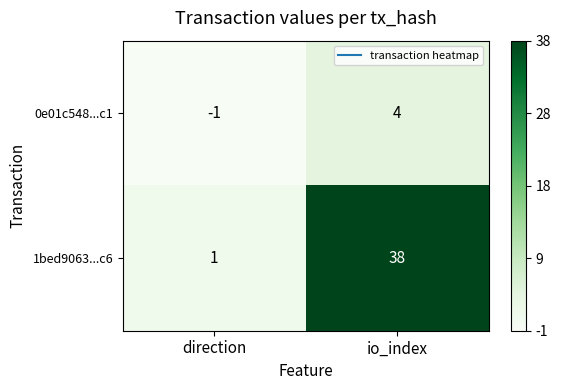

Which series has the largest range (max minus min)?

1bed9063...c6